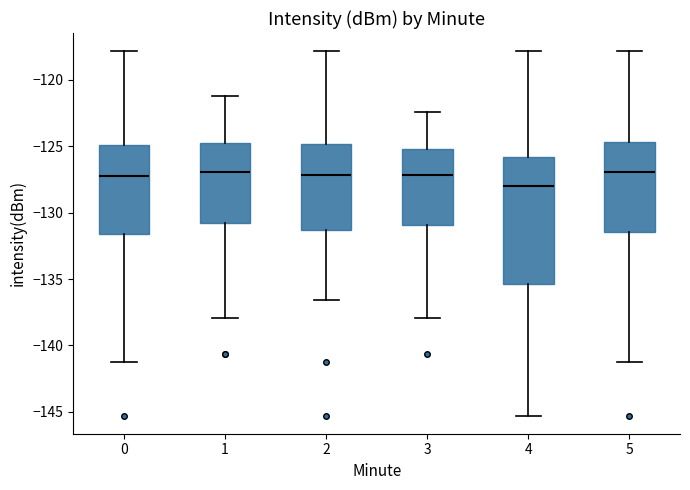

Where is the upper edge of the box at x = 1 on the y-axis? The values are not printed on the chart, so give them approximately, as read against the axis.

-125.0